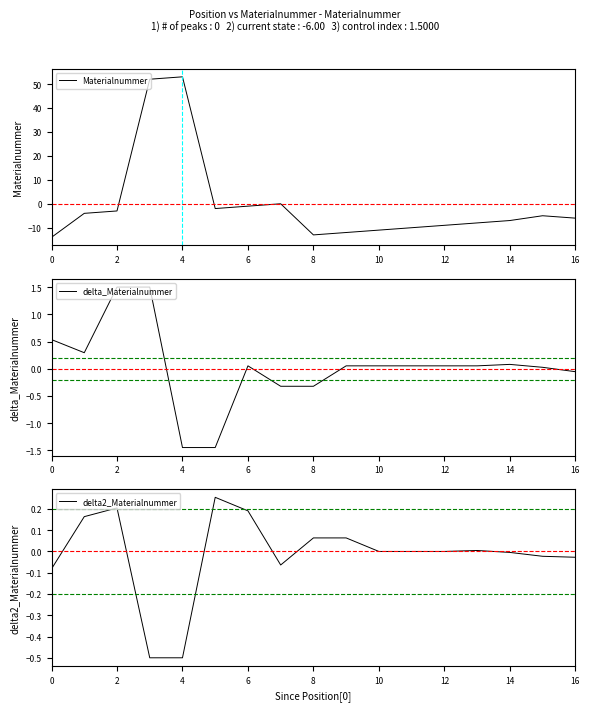

What is the minimum value for Materialnummer?

-14